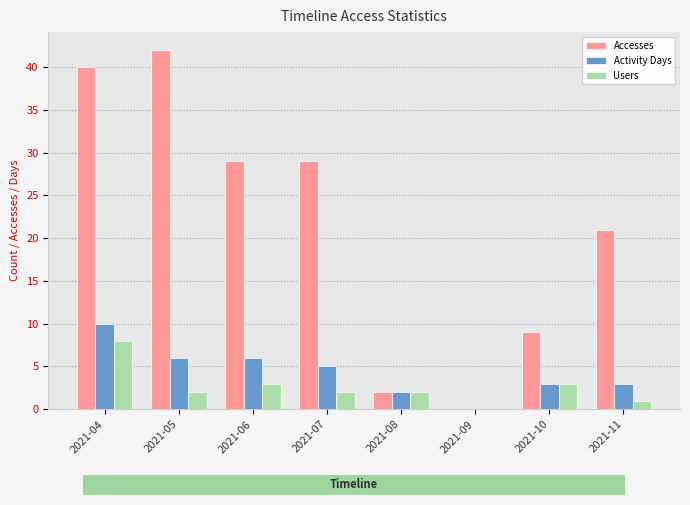

What is the maximum value shown in the chart?

42